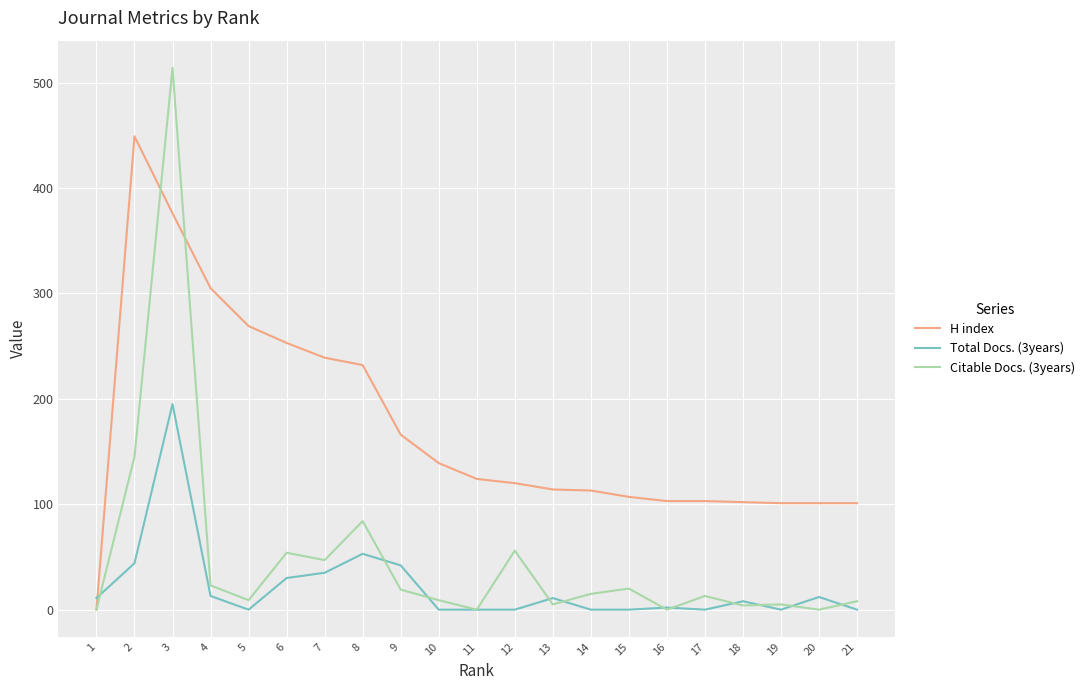

Reading left to right, list all the values displayed in this chart.

H index: 21=101	20=101	19=101	18=102	17=103	16=103	15=107	14=113	13=114	12=120	11=124	10=139	9=166	8=232	7=239	6=253	5=269	4=305	3=376	2=449	1=0
Total Docs. (3years): 21=0	20=12	19=0	18=8	17=0	16=2	15=0	14=0	13=11	12=0	11=0	10=0	9=42	8=53	7=35	6=30	5=0	4=13	3=195	2=44	1=11
Citable Docs. (3years): 21=8	20=0	19=5	18=4	17=13	16=0	15=20	14=15	13=5	12=56	11=0	10=9	9=19	8=84	7=47	6=54	5=9	4=23	3=514	2=145	1=0